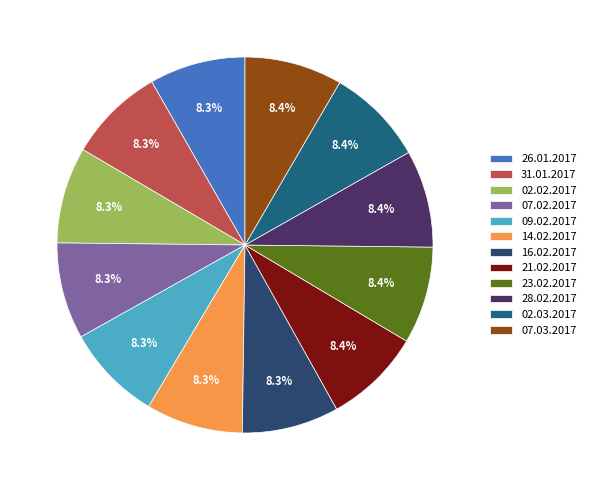

To the nearest percent, what portion does 26.01.2017 represent?

8%